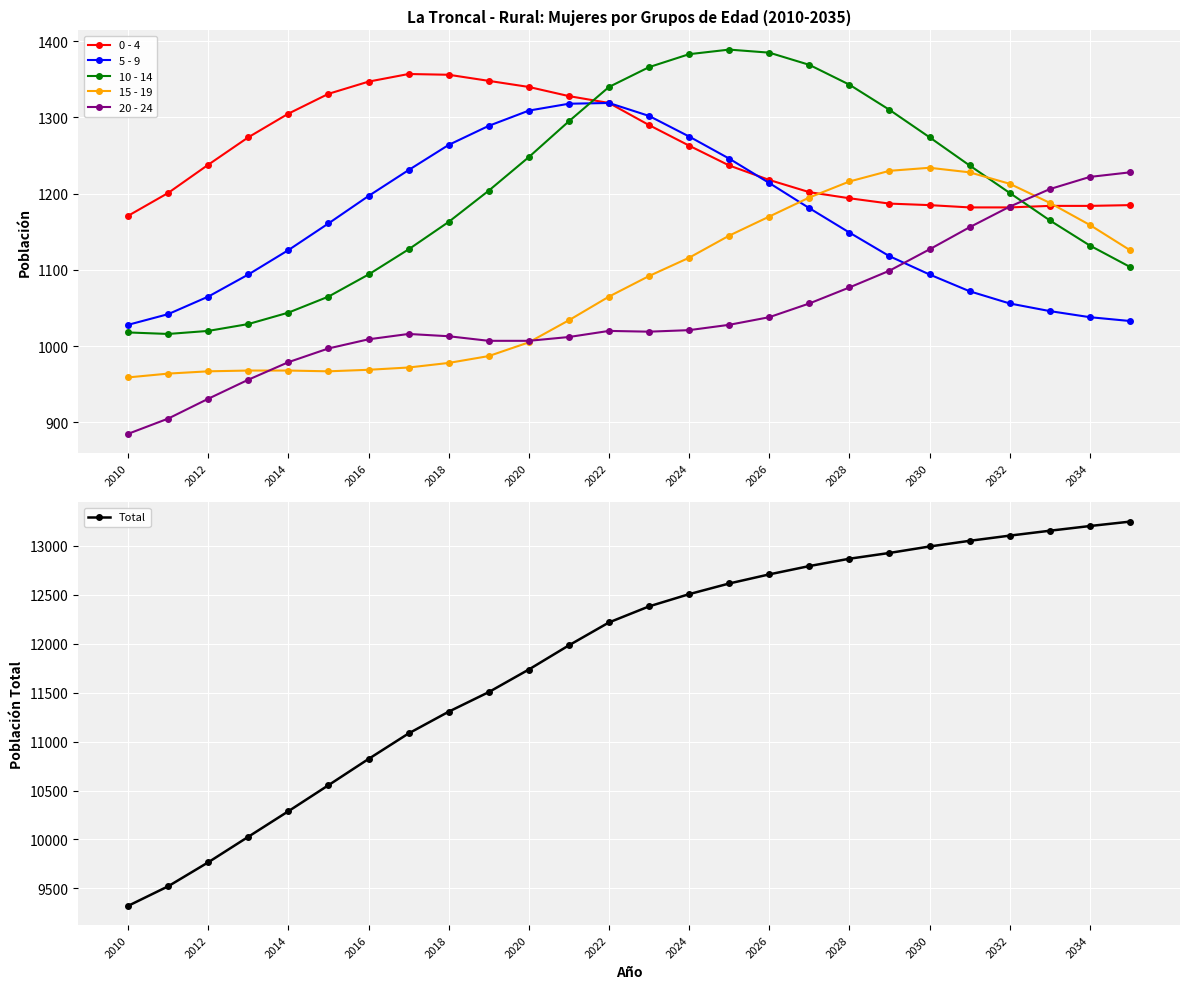

True or false: 0 - 4 has more than 1 interior local peaks.

False